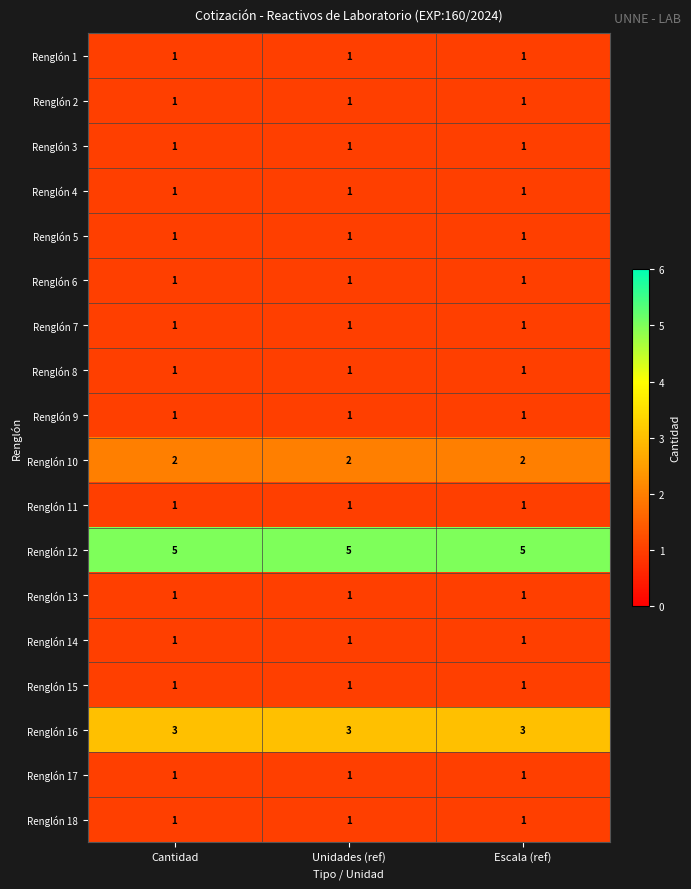

True or false: Renglón 5 has a value of 1 at Escala (ref).

True